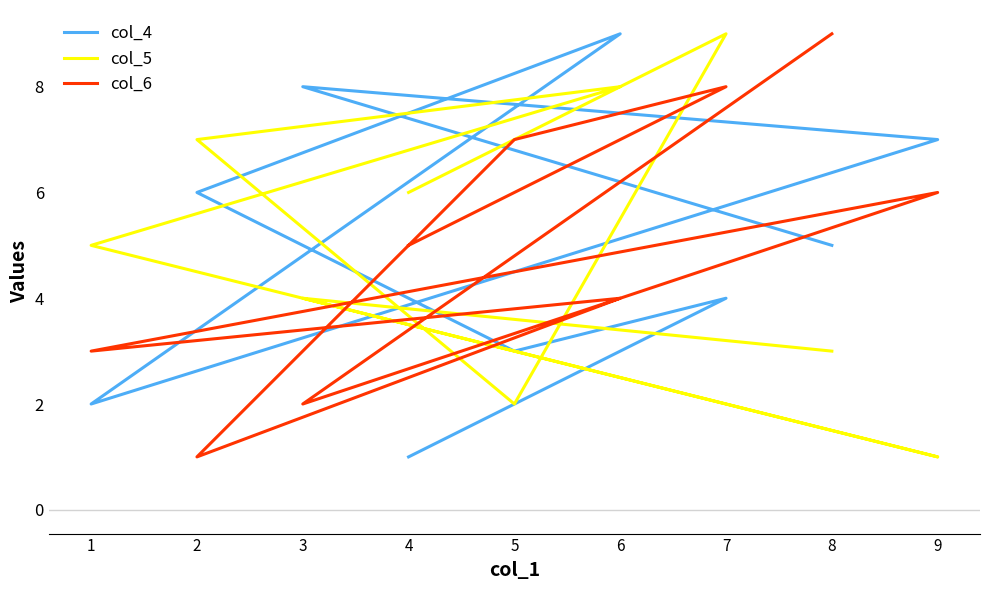

Count the number of categories in the chart.

9